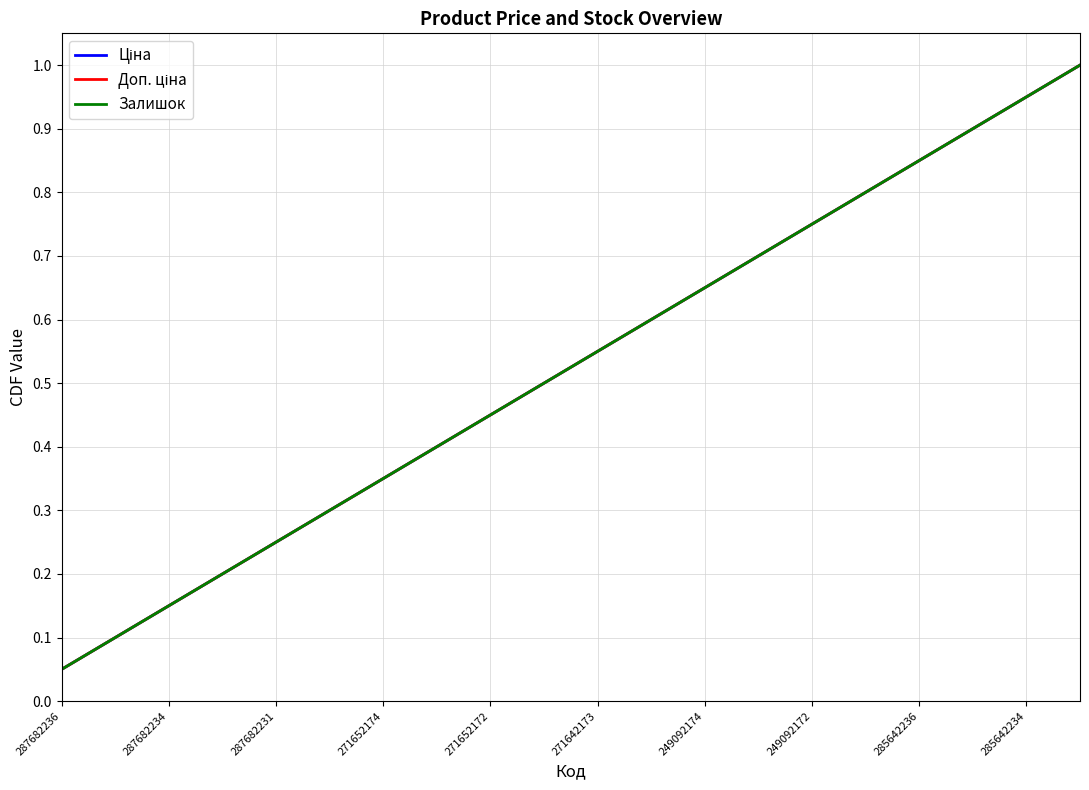

List the series in order of their peak value, lowest first.

Ціна, Доп. ціна, Залишок